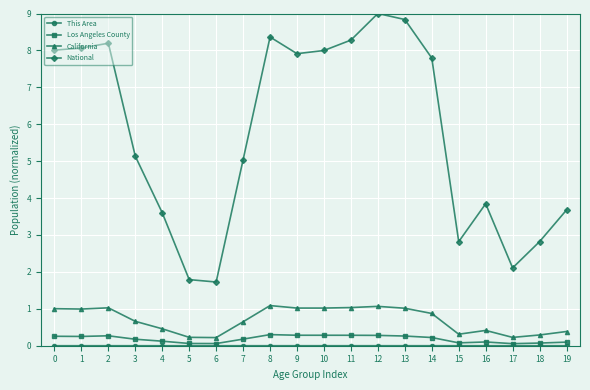

At which category does the chart reach its peak across all series?

12